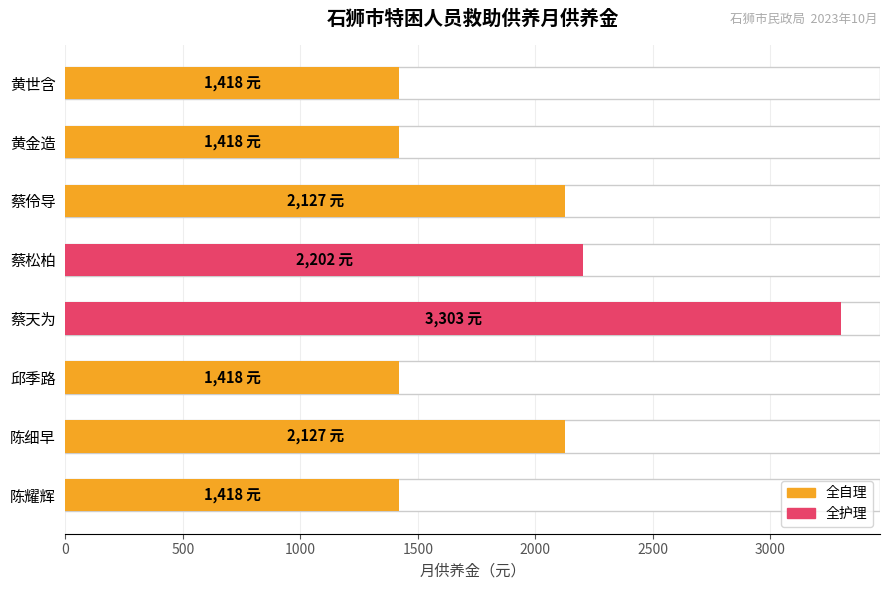

Is it true that the value at 陈耀辉 is 706?

False